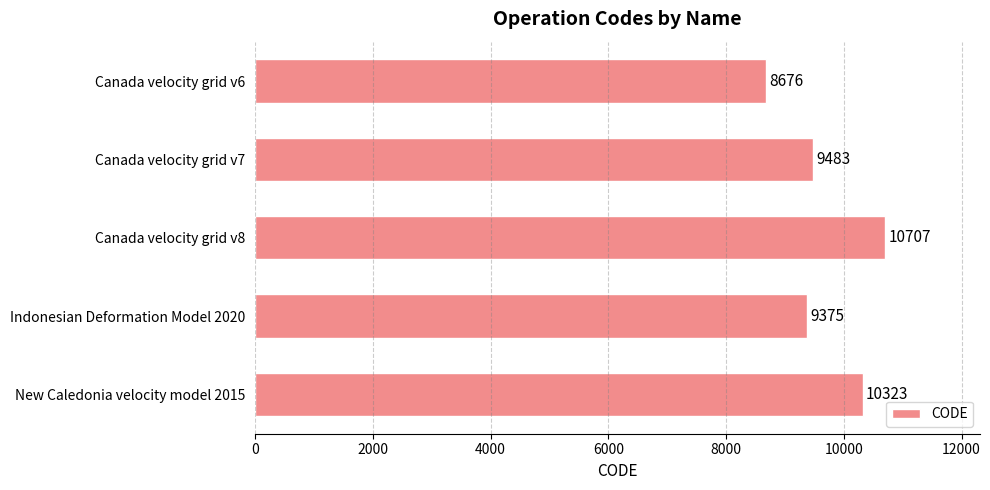

Between Canada velocity grid v7 and Canada velocity grid v6, which is larger?

Canada velocity grid v7